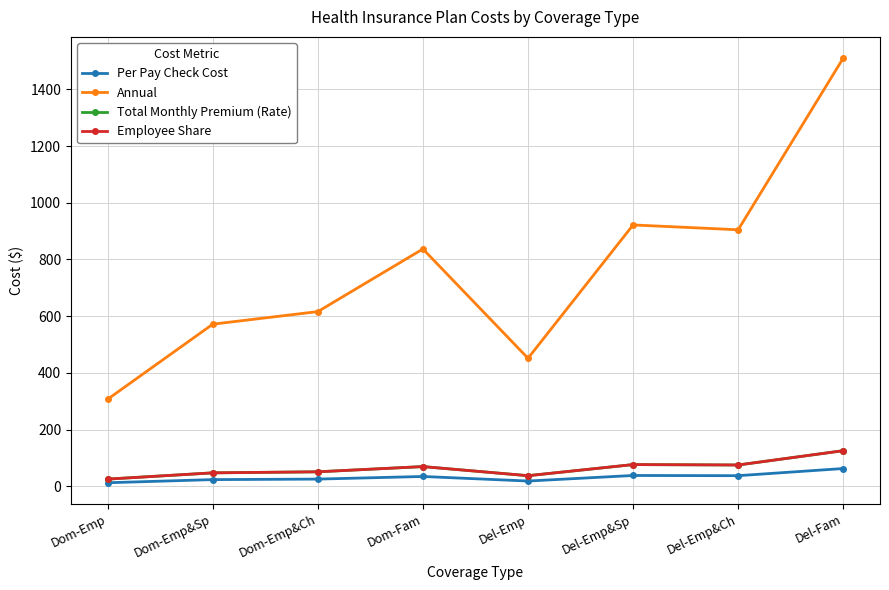

Is this an area chart (filled region under the line)?

No